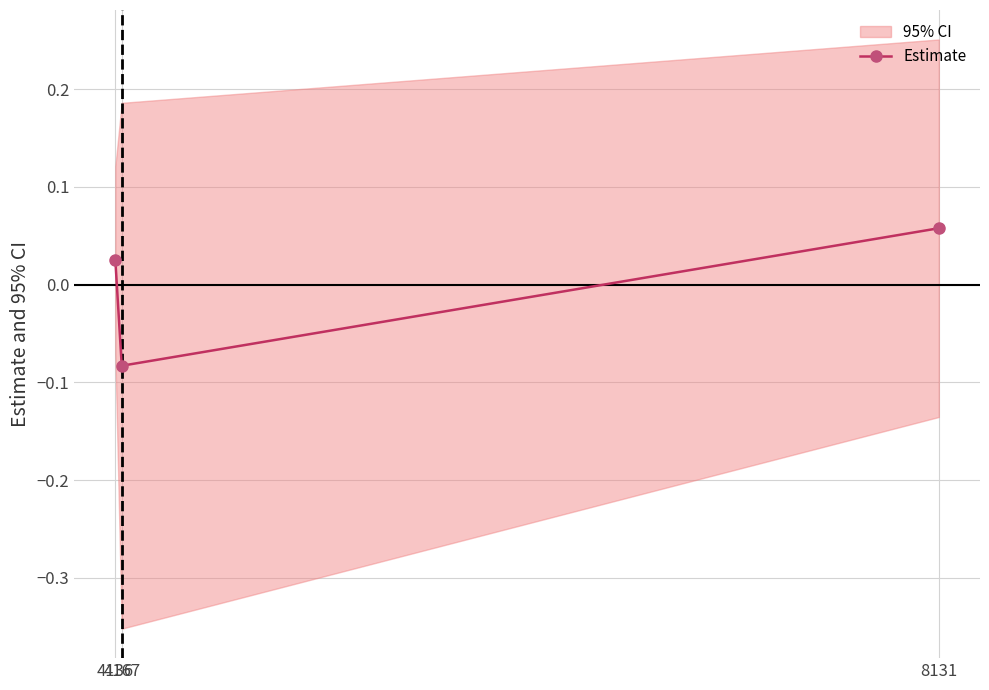

Is it true that the value at 4167 is -0.1?

False